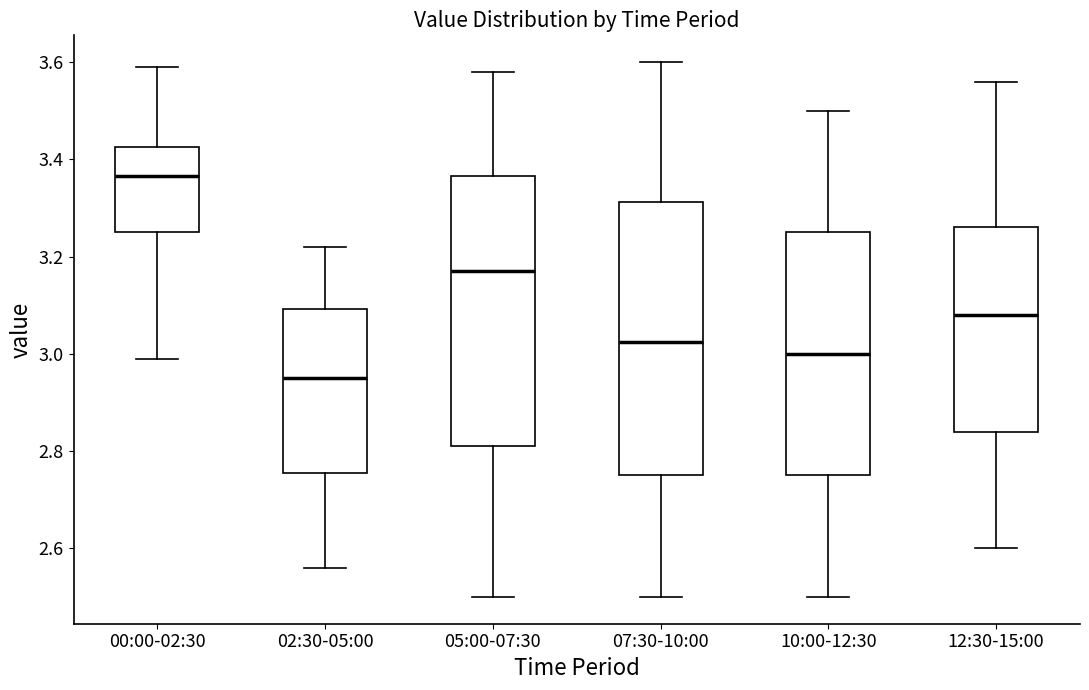

Which box has the highest median line?

00:00-02:30